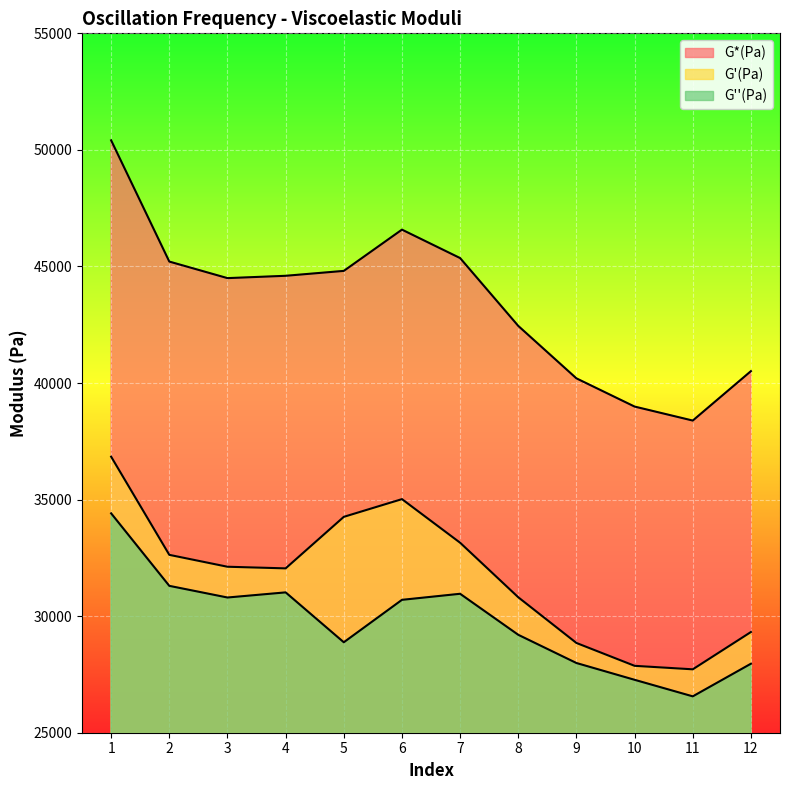

Is it true that G'(Pa) equals 16962 at 10?

False